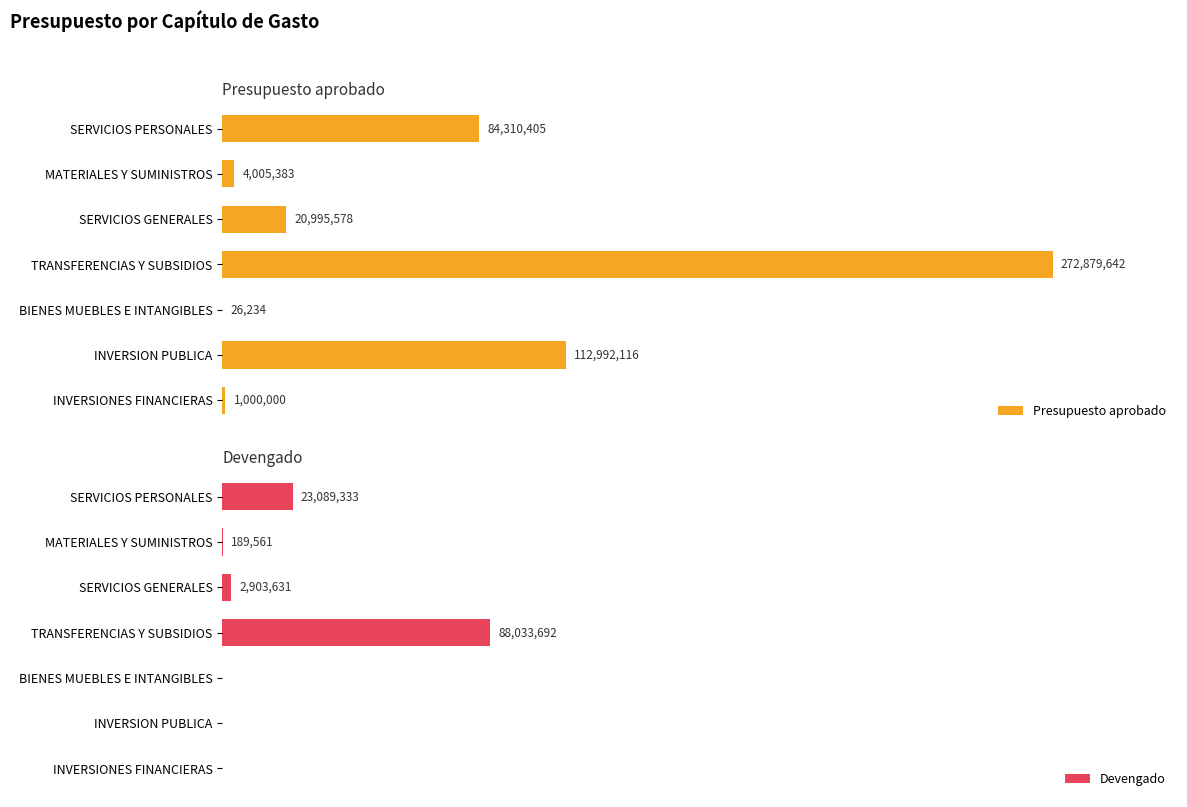

What is the total value across all series at TRANSFERENCIAS Y SUBSIDIOS?

360913334.0